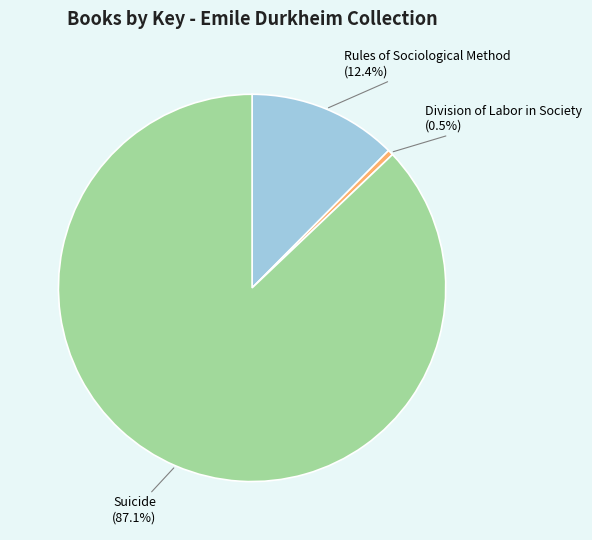

To the nearest percent, what is the difference between the largest and smallest slice percentages?

87%